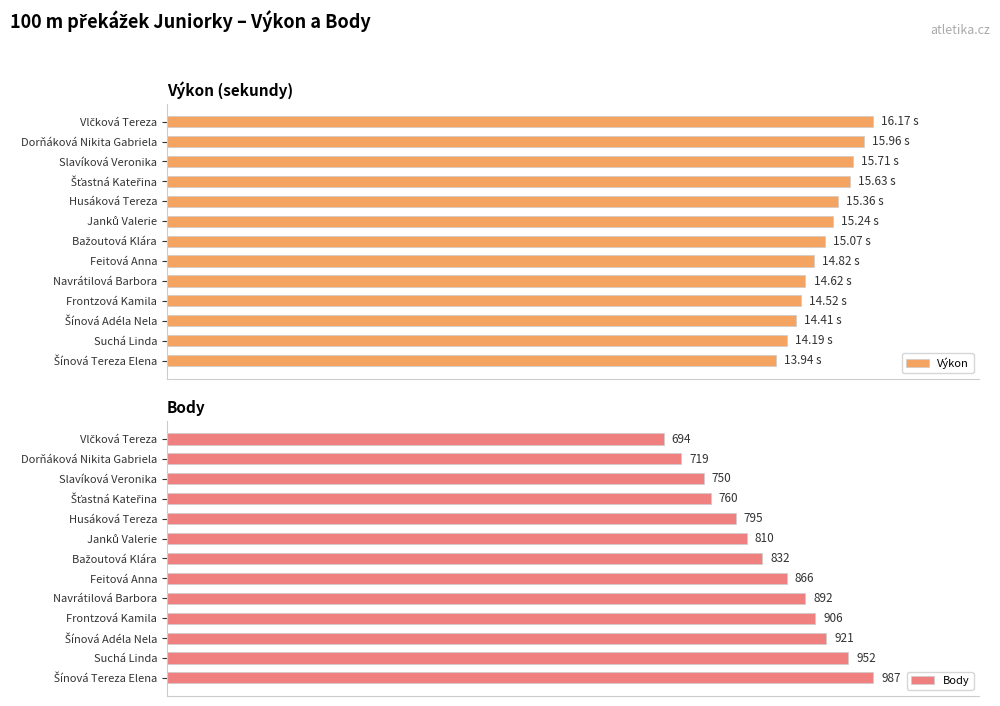

What is the maximum value for Body?

987.0